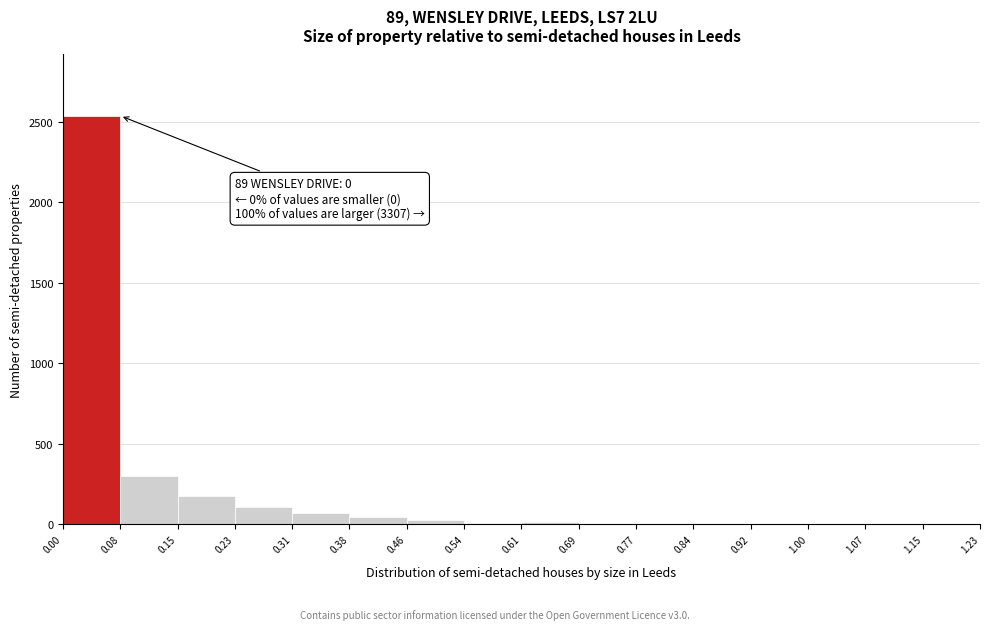

Which range on the x-axis has the tallest bar?

0.00 to 0.08